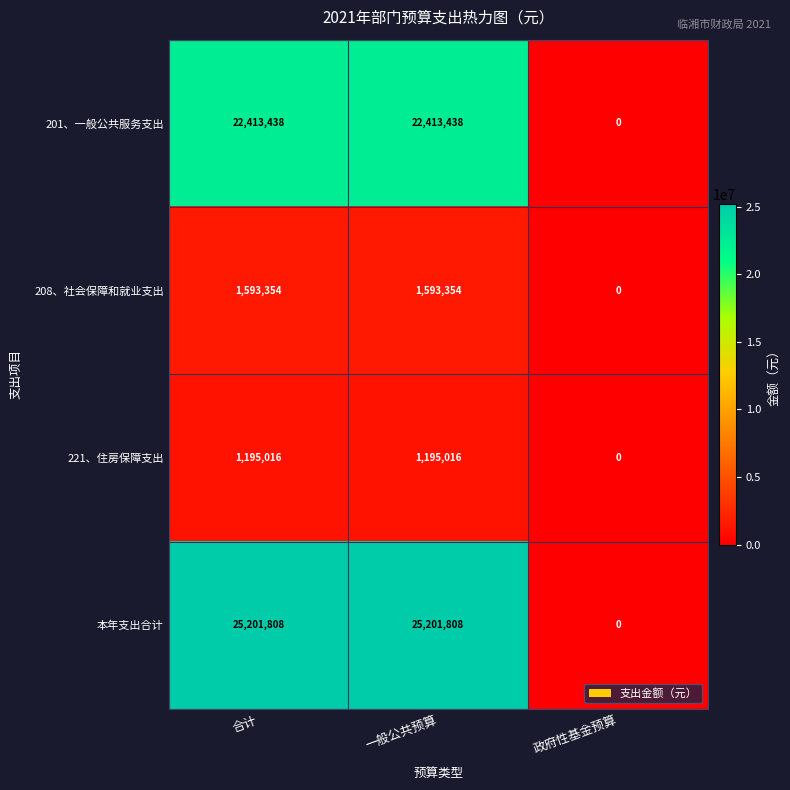

Is it true that 221、住房保障支出 equals 710495 at 一般公共预算?

False